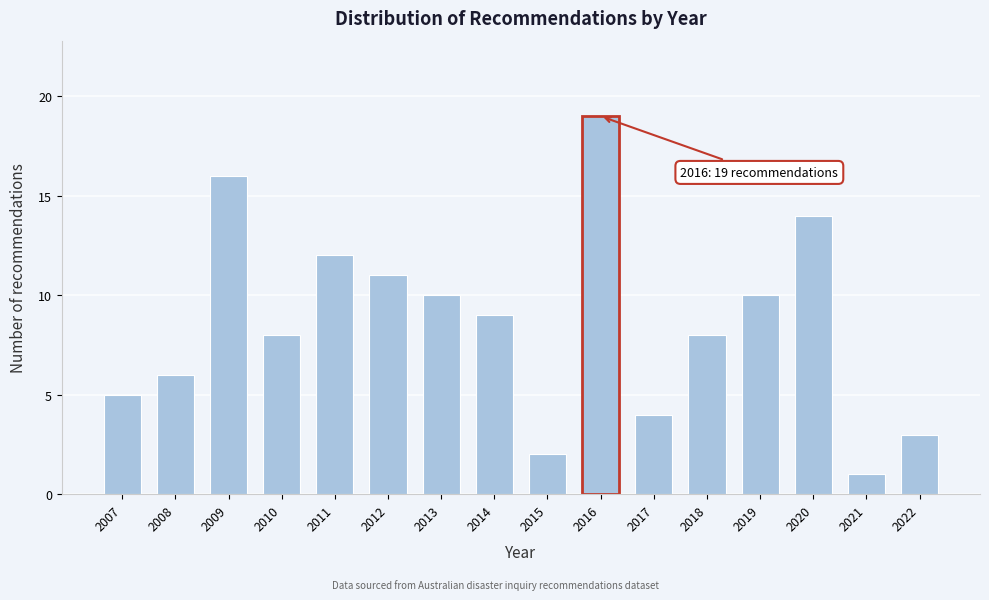

Reading left to right, transcribe all the data shown in this chart.

5	6	16	8	12	11	10	9	2	19	4	8	10	14	1	3